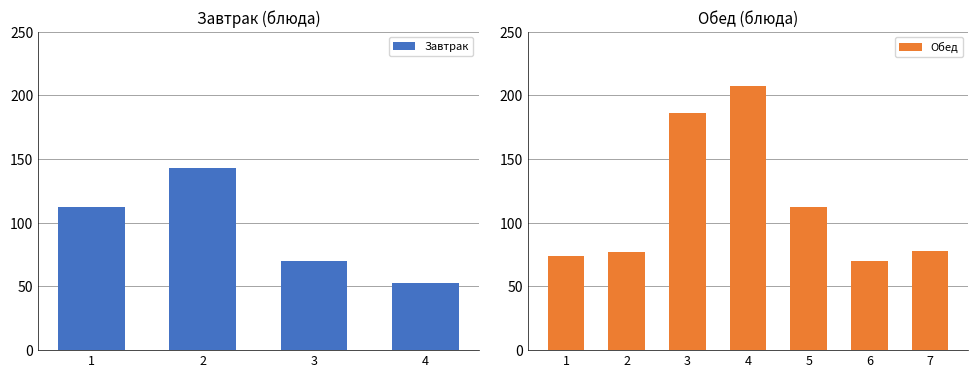

Does the chart contain any negative values?

No